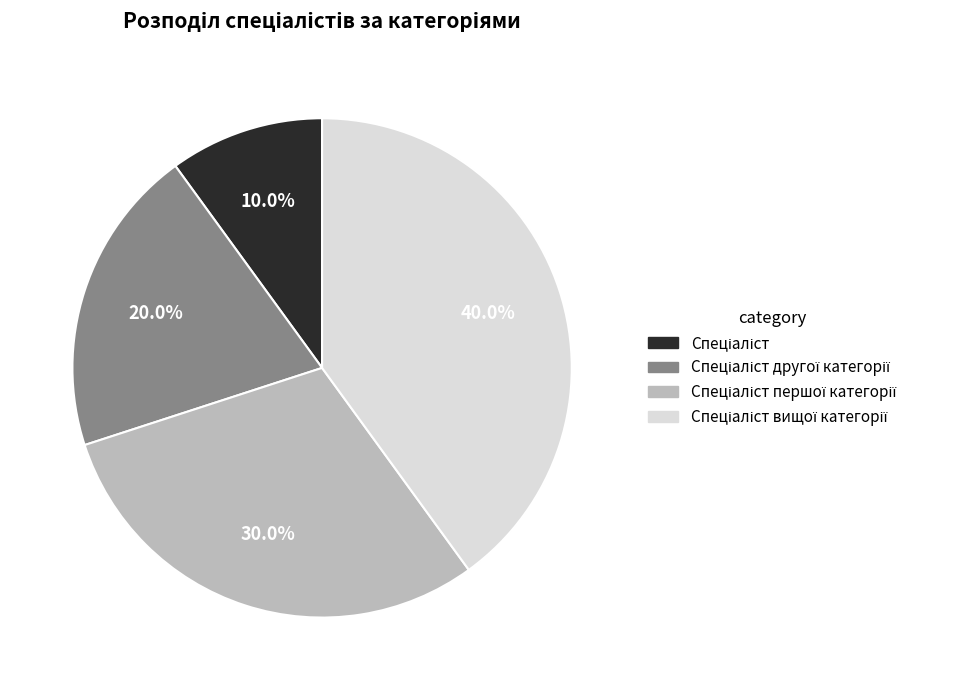

Does any single category account for the majority?

No